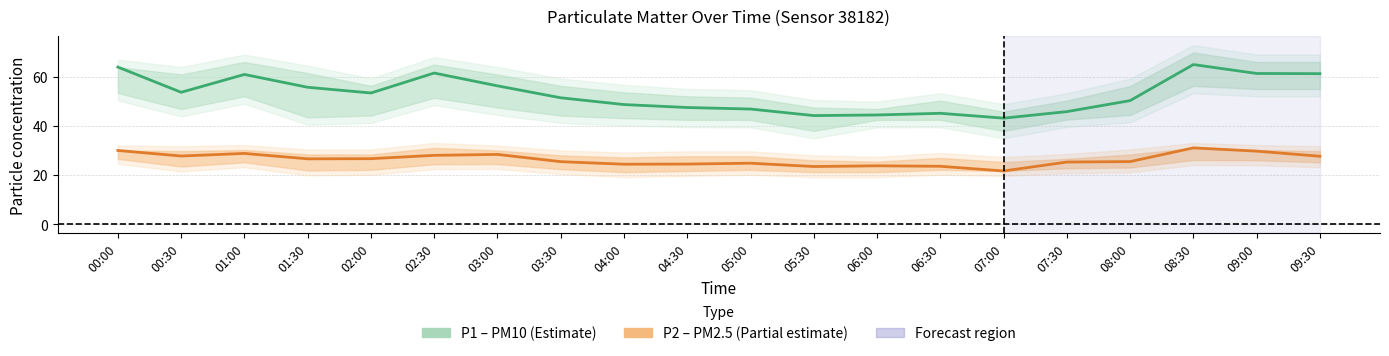

How many data points does each series have?

20